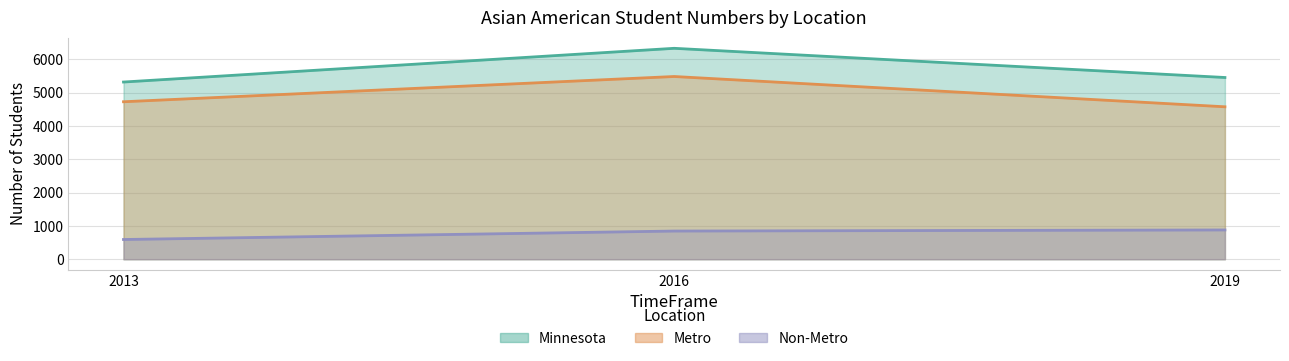

How many values in the Non-Metro series are below 846?

1